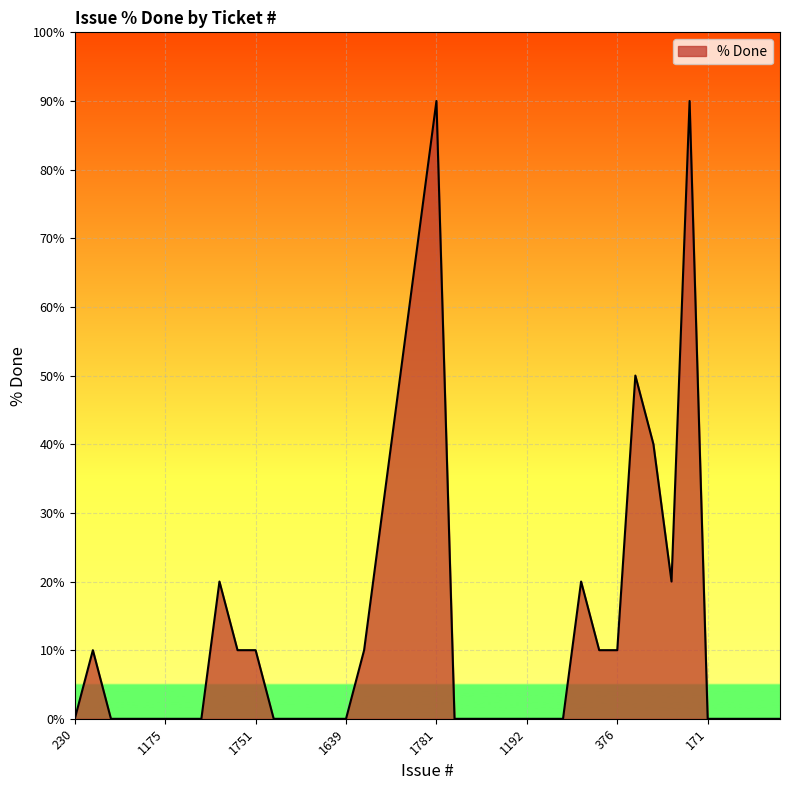

What is the difference between the maximum and second lowest values?

90